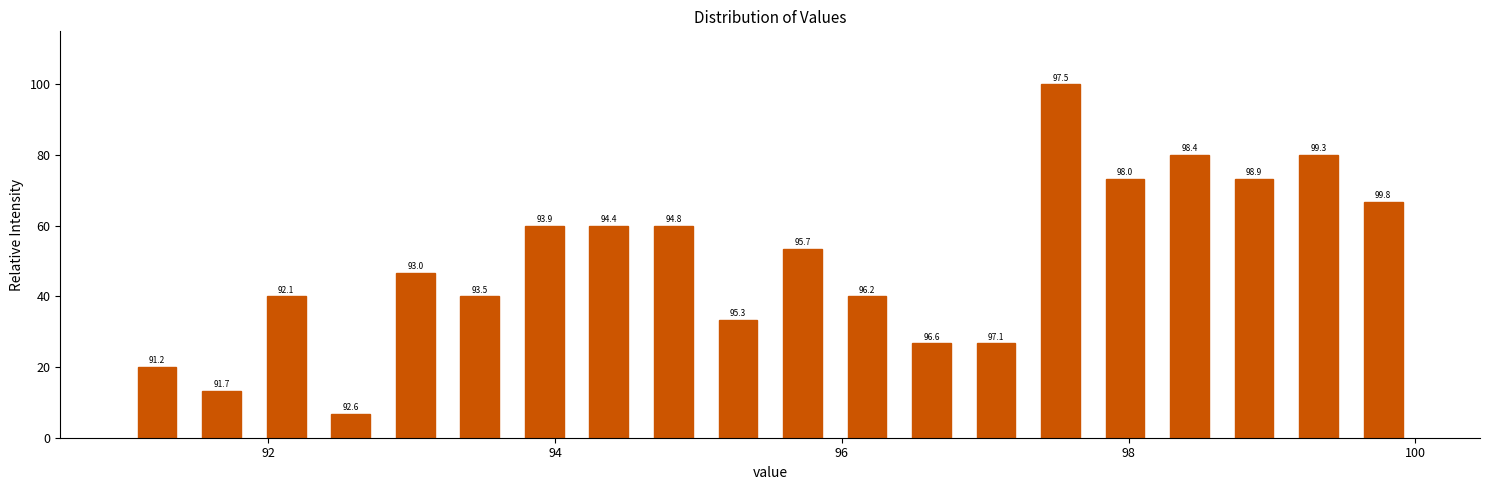

Around what value on the x-axis is the tallest bar? Give the approximate position of its centre, as read against the axis.

97.6